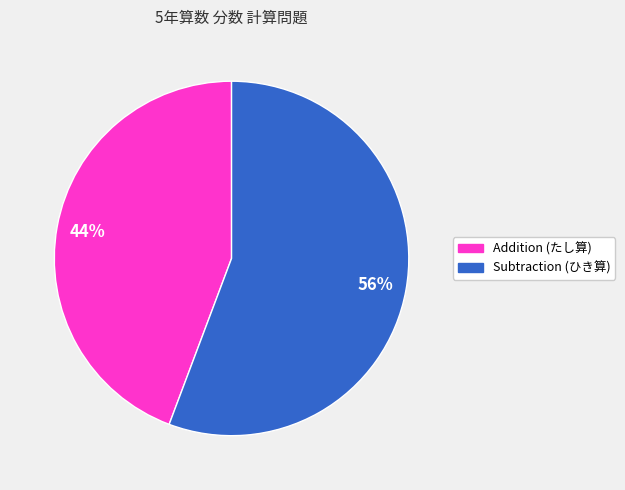

Is there any slice that represents more than half of the pie?

Yes